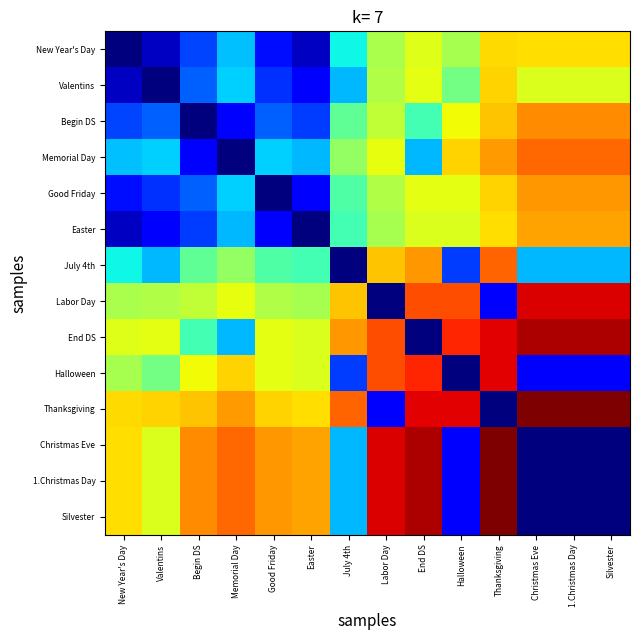

Which series has the widest spread of values?

Thanksgiving